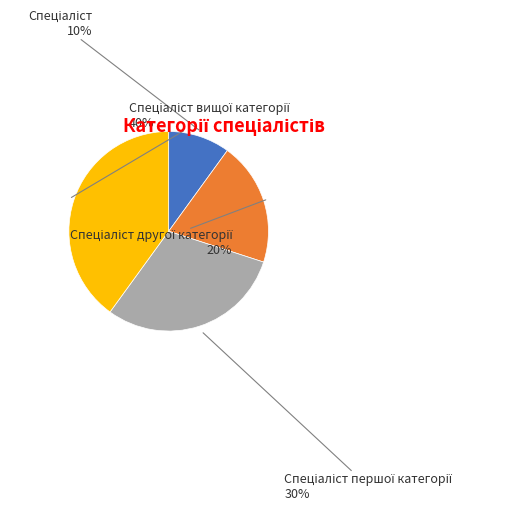

Is there a majority slice in this chart?

No